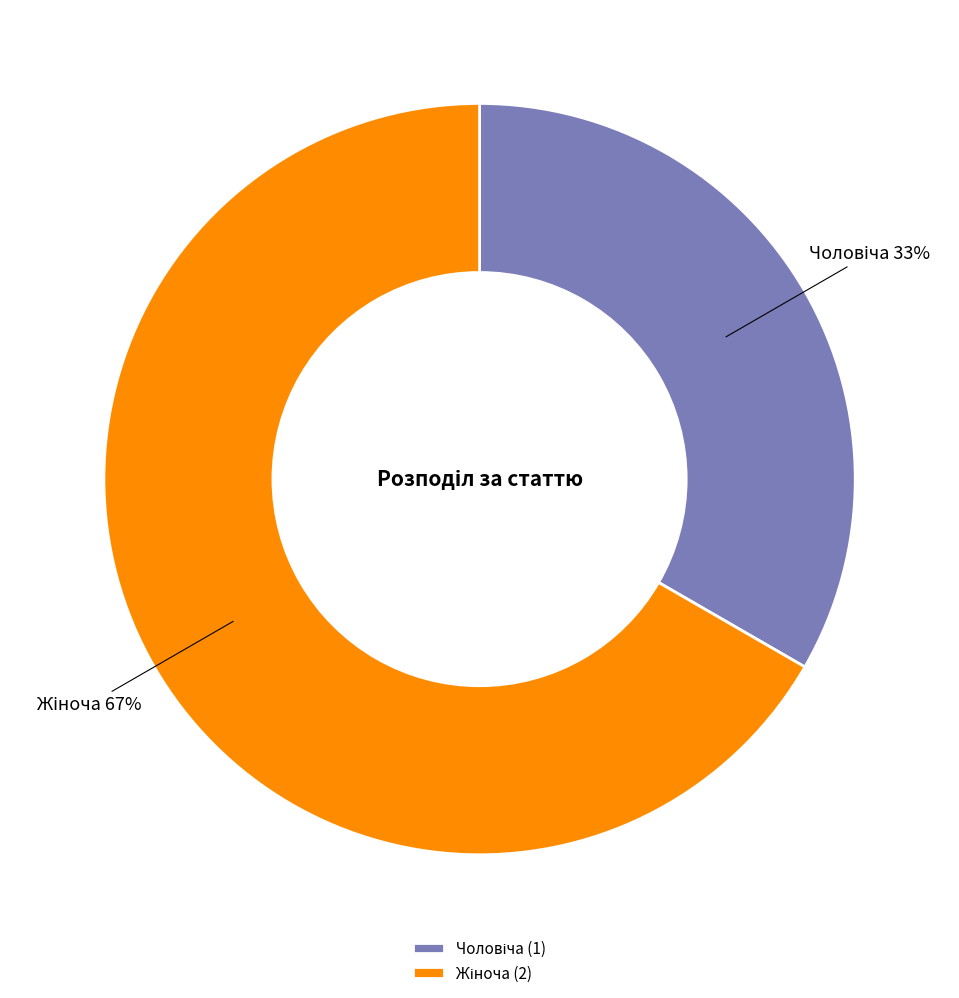

To the nearest percent, what is the average slice percentage?

50%